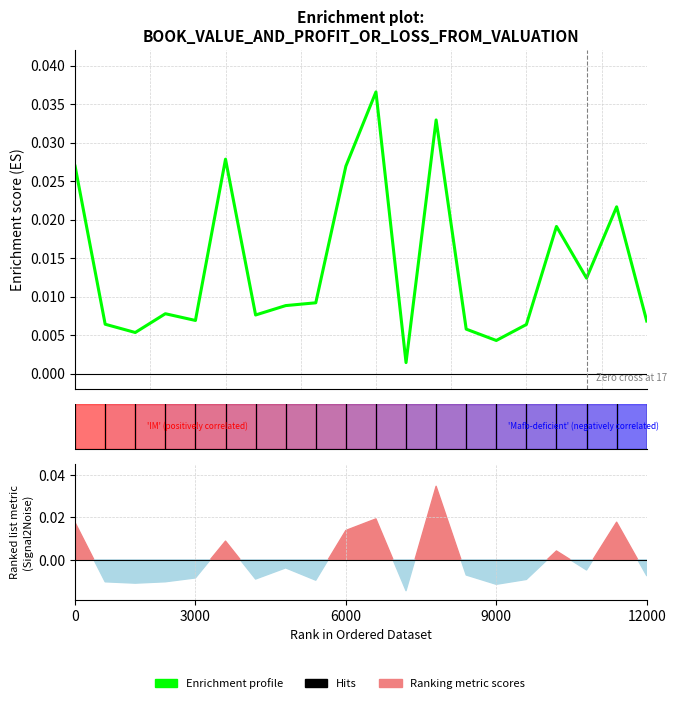

True or false: the data has more than 2 interior local peaks.

True